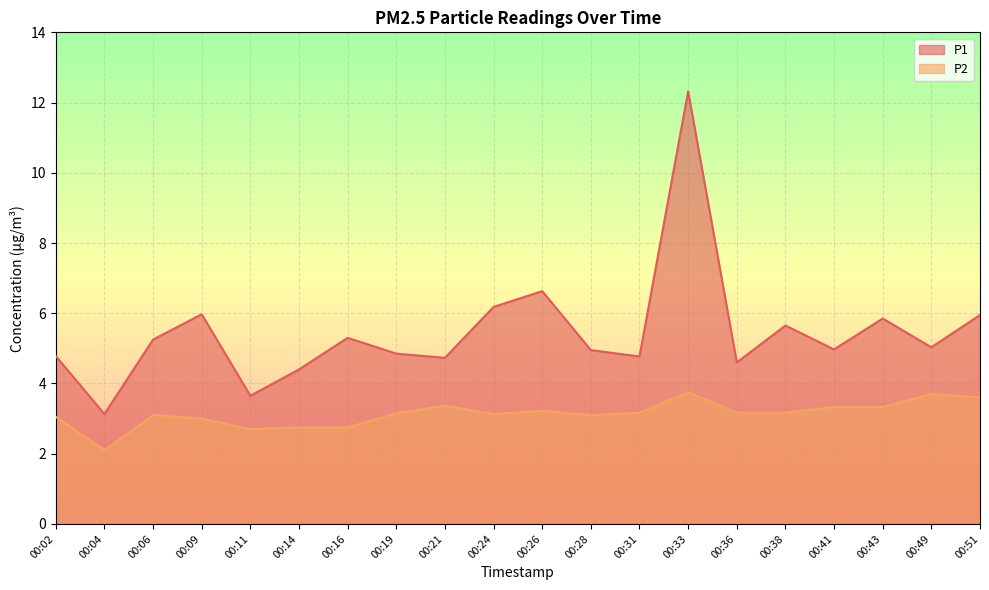

Rank the series by their maximum value, from highest to lowest.

P1, P2